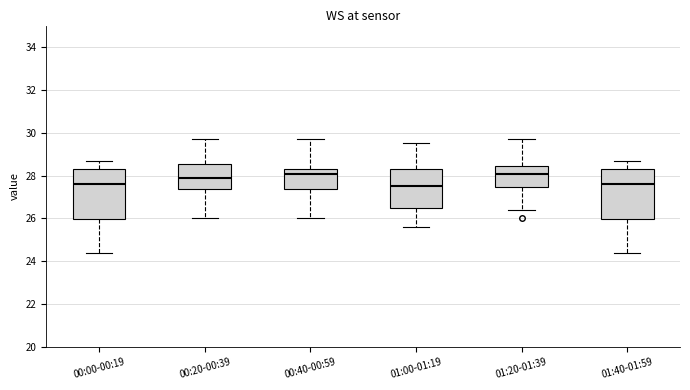

Reading left to right, read every box against the y-axis: the position of its median line, the range the box covers, and the ends of its whiskers. The values are not printed on the chart, so give them approximately, as read against the axis.

00:00-00:19: median 27.6, box 26.0 to 28.4, whiskers 24.4 to 28.8
00:20-00:39: median 28.0, box 27.4 to 28.6, whiskers 26.0 to 29.8
00:40-00:59: median 28.0, box 27.4 to 28.4, whiskers 26.0 to 29.8
01:00-01:19: median 27.6, box 26.4 to 28.4, whiskers 25.6 to 29.6
01:20-01:39: median 28.0, box 27.4 to 28.4, whiskers 26.4 to 29.8
01:40-01:59: median 27.6, box 26.0 to 28.4, whiskers 24.4 to 28.8